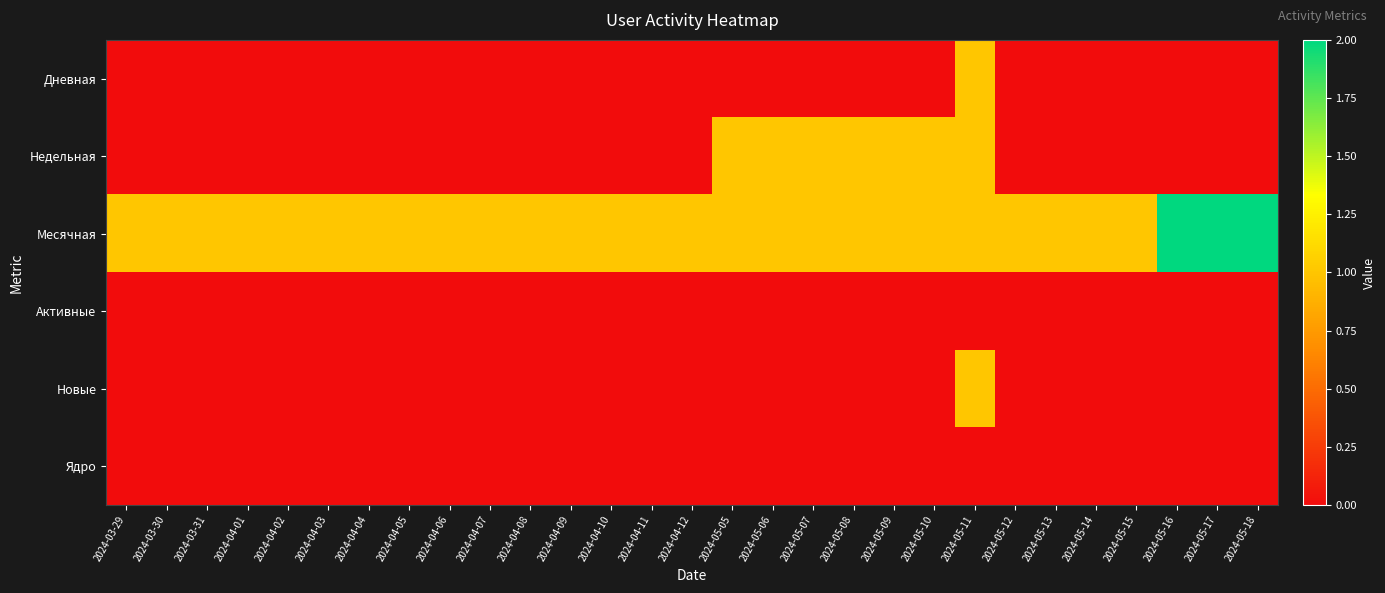

Which series has the largest range (max minus min)?

Дневная